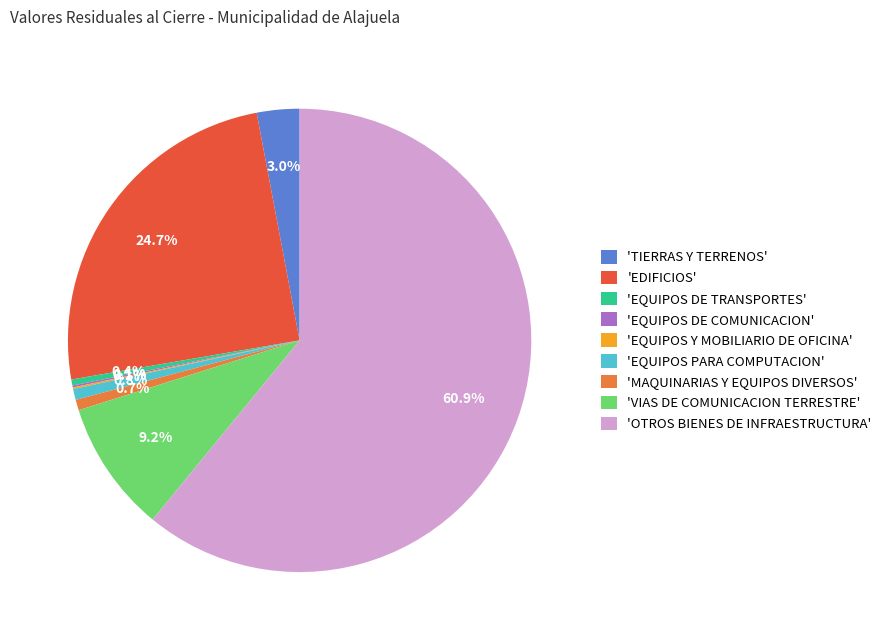

To the nearest percent, what is the average slice percentage?

11%